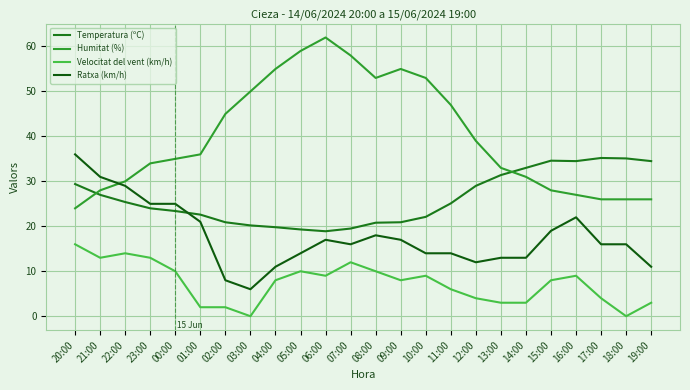

Reading left to right, list all the values displayed in this chart.

Temperatura (ºC): 20:00=29.4	21:00=27.0	22:00=25.4	23:00=24.0	00:00=23.4	01:00=22.6	02:00=20.9	03:00=20.2	04:00=19.8	05:00=19.3	06:00=18.9	07:00=19.5	08:00=20.8	09:00=20.9	10:00=22.1	11:00=25.1	12:00=29.0	13:00=31.4	14:00=33.0	15:00=34.6	16:00=34.5	17:00=35.2	18:00=35.1	19:00=34.5
Humitat (%): 20:00=24.0	21:00=28.0	22:00=30.0	23:00=34.0	00:00=35.0	01:00=36.0	02:00=45.0	03:00=50.0	04:00=55.0	05:00=59.0	06:00=62.0	07:00=58.0	08:00=53.0	09:00=55.0	10:00=53.0	11:00=47.0	12:00=39.0	13:00=33.0	14:00=31.0	15:00=28.0	16:00=27.0	17:00=26.0	18:00=26.0	19:00=26.0
Velocitat del vent (km/h): 20:00=16.0	21:00=13.0	22:00=14.0	23:00=13.0	00:00=10.0	01:00=2.0	02:00=2.0	03:00=0.0	04:00=8.0	05:00=10.0	06:00=9.0	07:00=12.0	08:00=10.0	09:00=8.0	10:00=9.0	11:00=6.0	12:00=4.0	13:00=3.0	14:00=3.0	15:00=8.0	16:00=9.0	17:00=4.0	18:00=0.0	19:00=3.0
Ratxa (km/h): 20:00=36.0	21:00=31.0	22:00=29.0	23:00=25.0	00:00=25.0	01:00=21.0	02:00=8.0	03:00=6.0	04:00=11.0	05:00=14.0	06:00=17.0	07:00=16.0	08:00=18.0	09:00=17.0	10:00=14.0	11:00=14.0	12:00=12.0	13:00=13.0	14:00=13.0	15:00=19.0	16:00=22.0	17:00=16.0	18:00=16.0	19:00=11.0